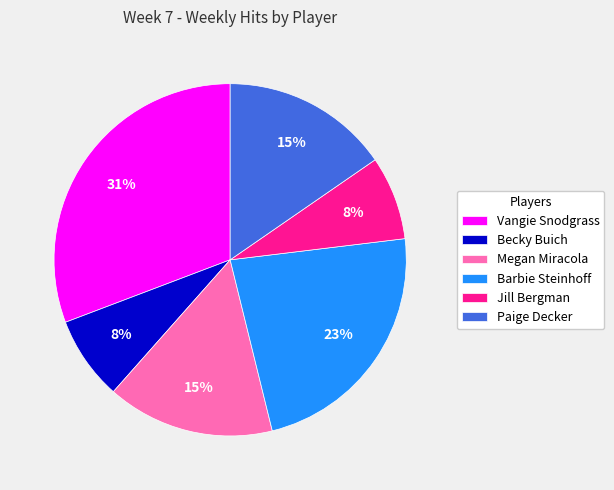

Is there any slice that represents more than half of the pie?

No